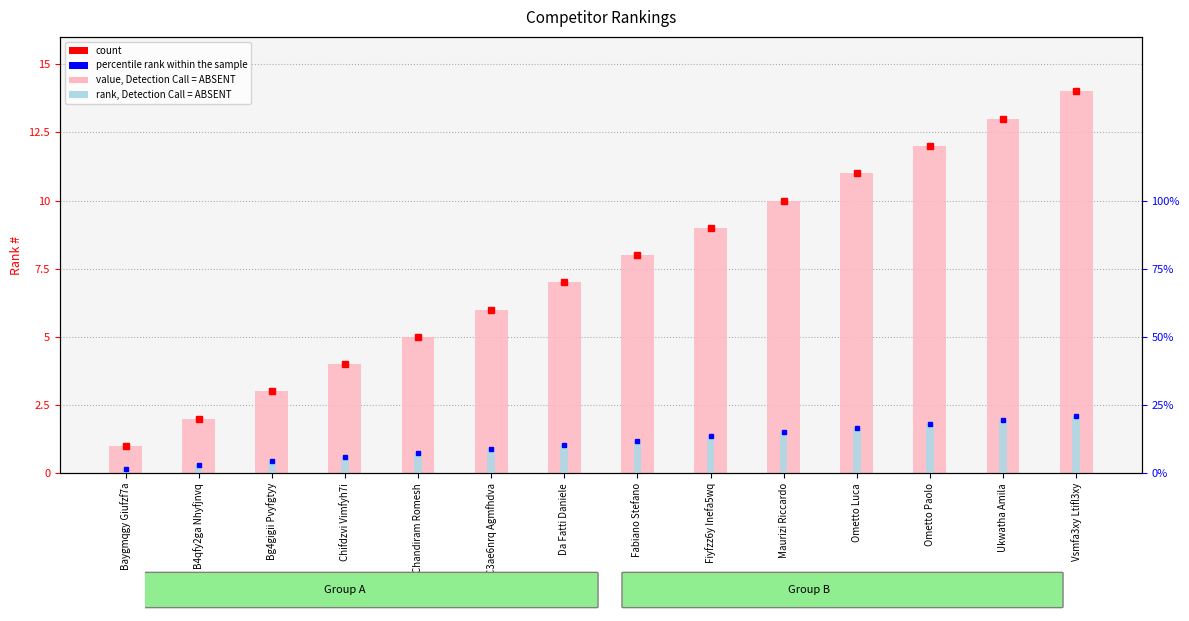

What is the total value across all series at B4qfy2ga Nhyfjnvq?

4.6